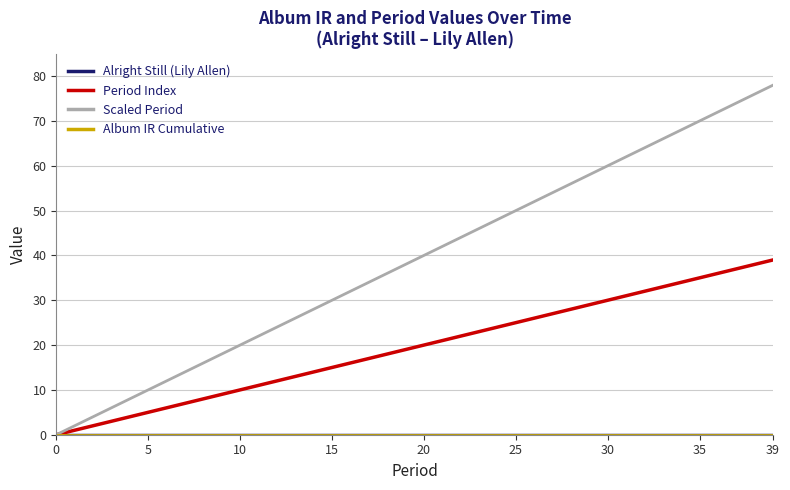

Is this an area chart (filled region under the line)?

No